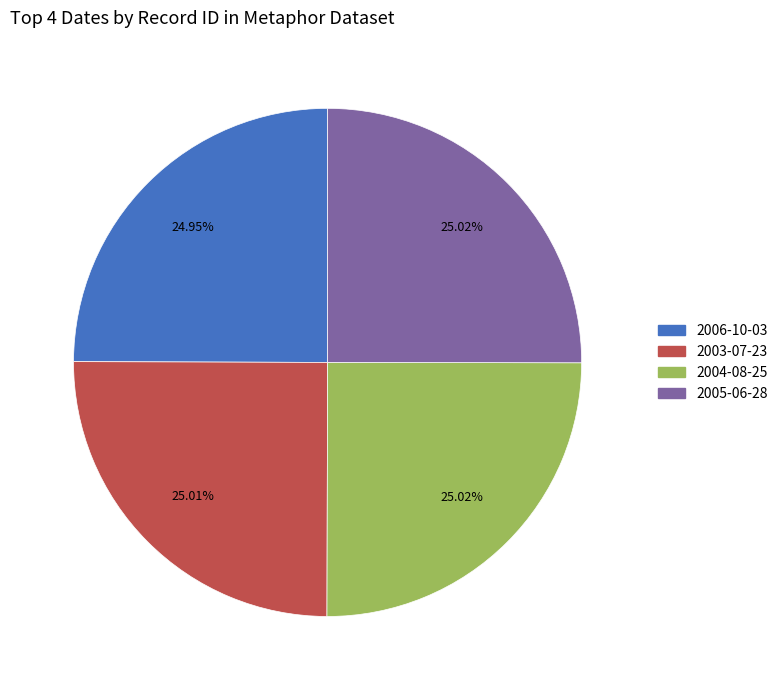

To the nearest percent, what percentage of the pie is 2003-07-23?

25%